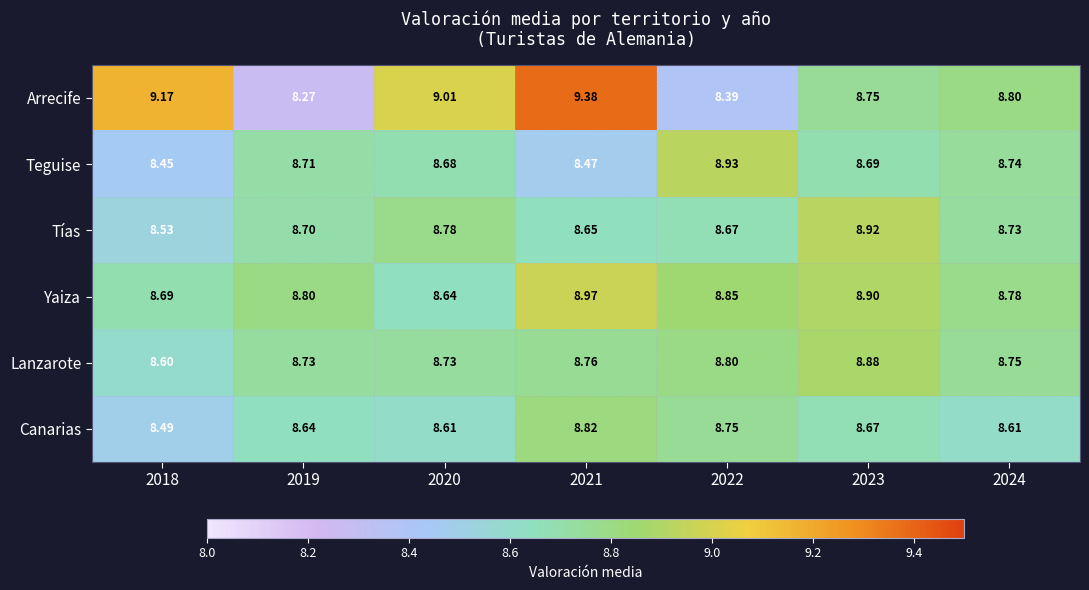

Which series has the largest total across all categories?

Arrecife